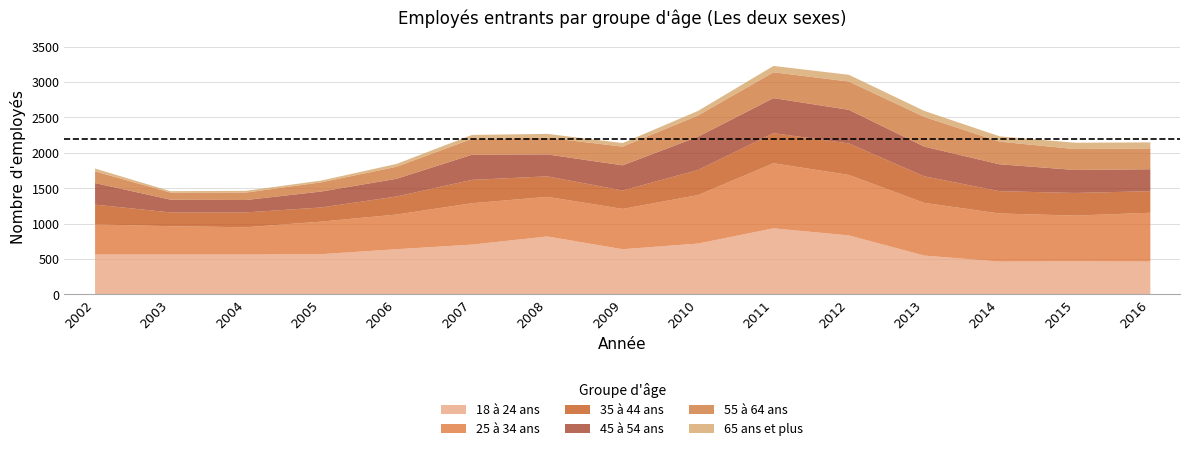

Reading right to left, extract all data points from this chart.

18 à 24 ans: 470	475	470	555	840	940	725	645	825	710	645	575	570	570	570
25 à 34 ans: 690	645	680	745	855	920	685	570	560	585	490	460	385	400	425
35 à 44 ans: 305	320	315	375	445	425	355	260	290	330	255	200	210	195	280
45 à 54 ans: 310	325	380	420	475	495	470	355	310	355	250	225	175	180	305
55 à 64 ans: 295	295	320	420	400	365	300	265	235	225	170	130	105	100	165
65 ans et plus: 85	90	75	85	95	90	65	50	55	55	40	25	25	20	40